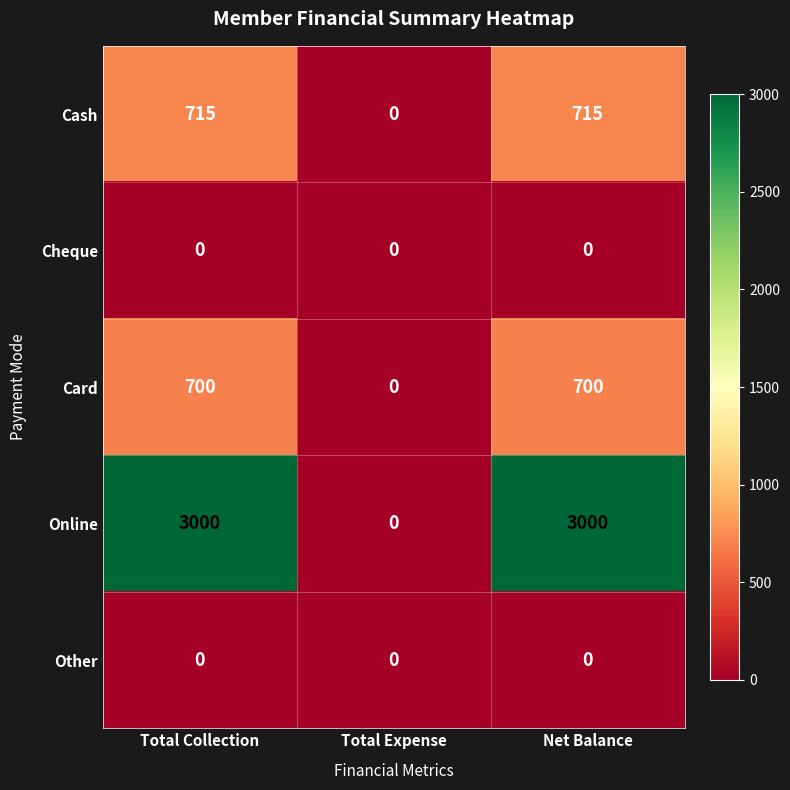

True or false: Online has a value of 3000 at Net Balance.

True